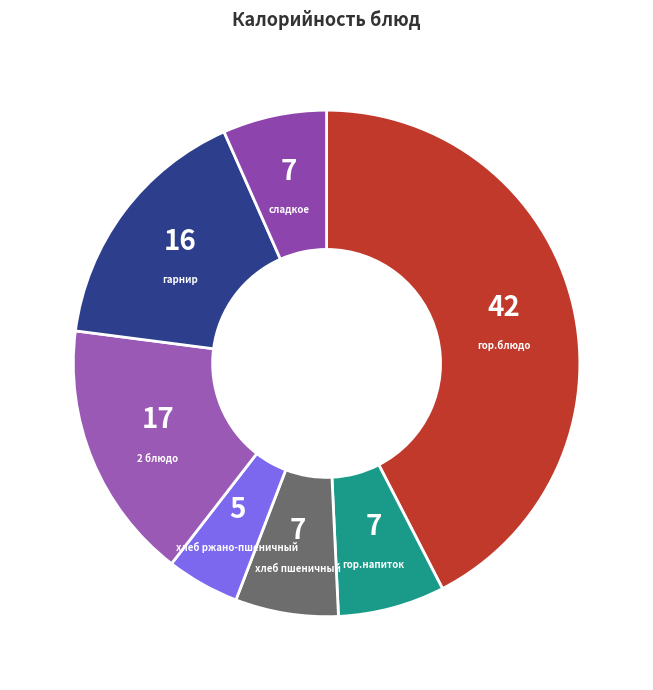

True or false: 2 блюдо accounts for 17% of the total.

True